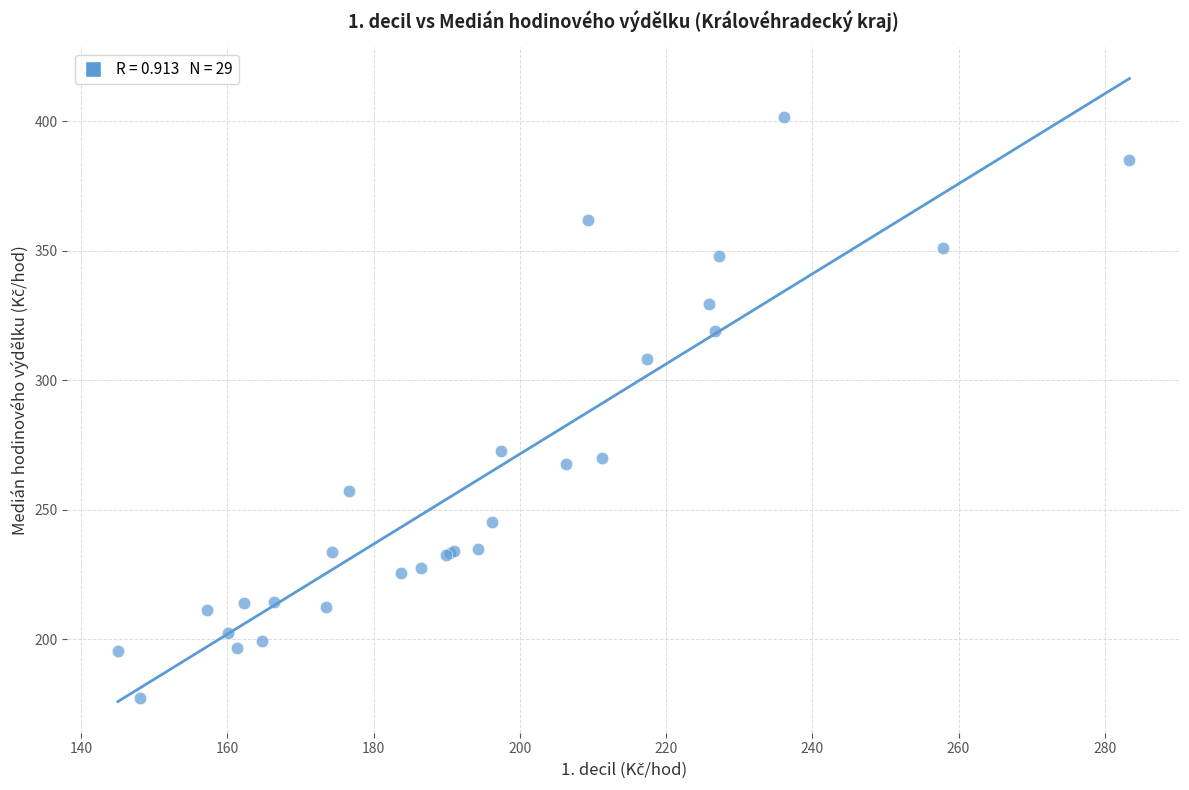

What Y value in the scatter plot is closest to 289?

272.8